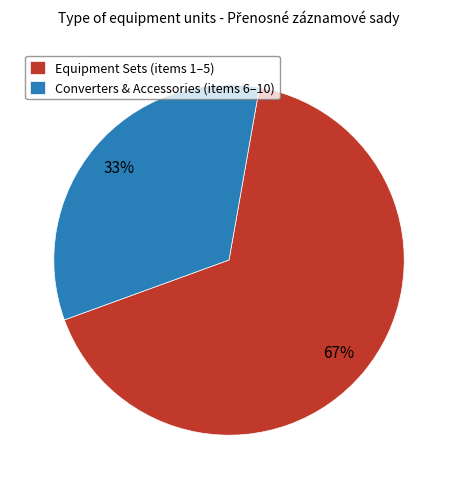

Do Equipment Sets (items 1–5) and Converters & Accessories (items 6–10) together represent more than half of the pie?

Yes